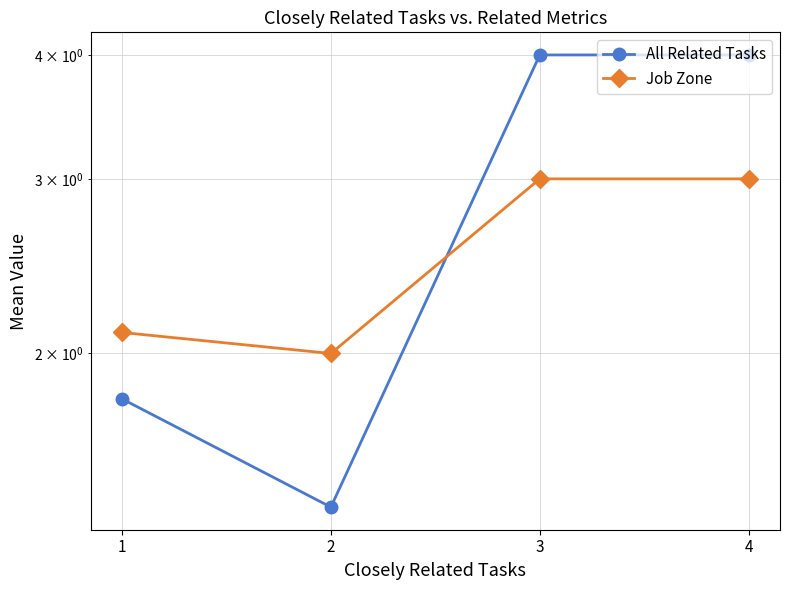

What is the difference between the highest and lowest values at 4?

1.0